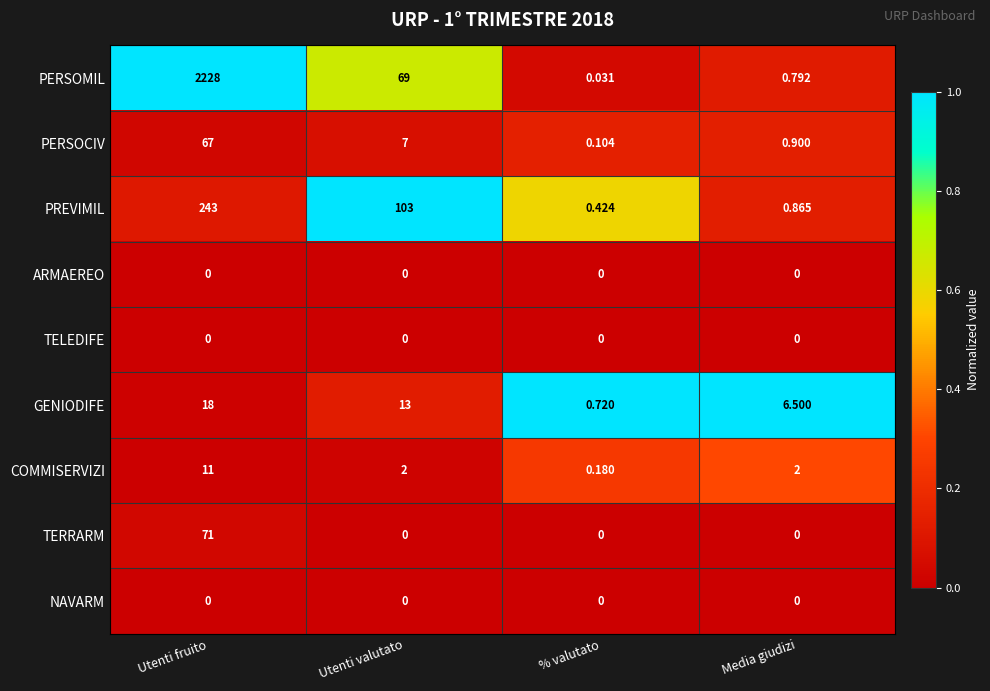

Where is PREVIMIL nearest to the value 121?

Utenti valutato